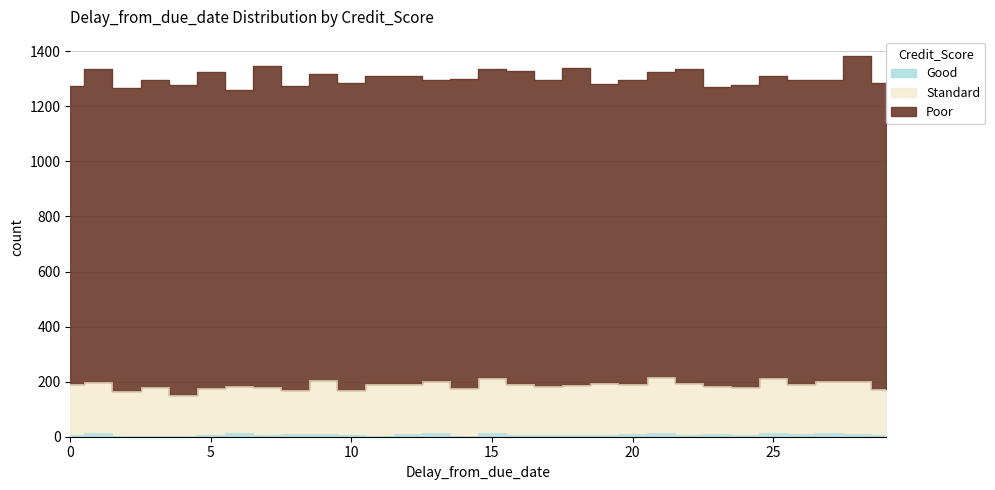

What is the highest value of the Standard series?

217